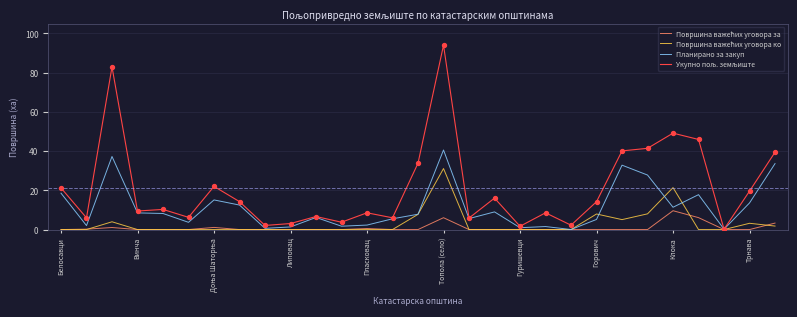

What is the greatest value displayed?

94.0